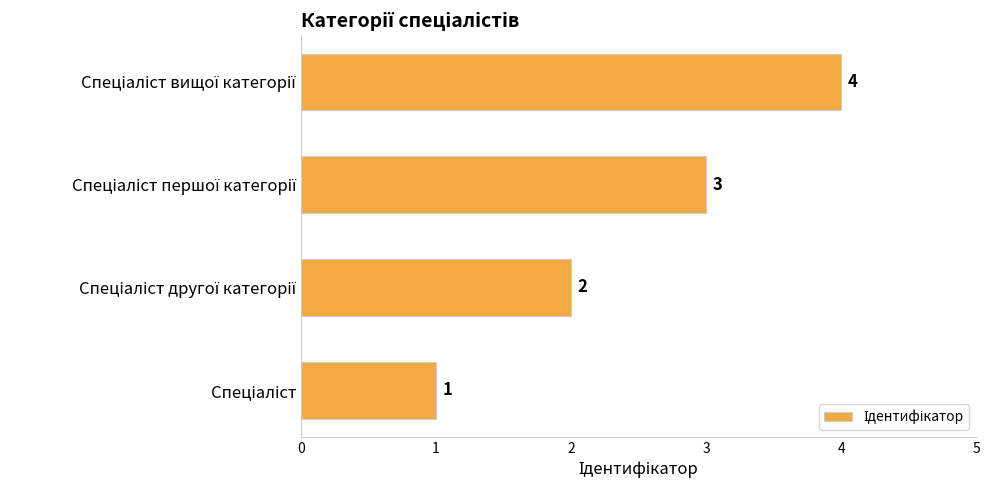

How many values are between 2 and 4?

3